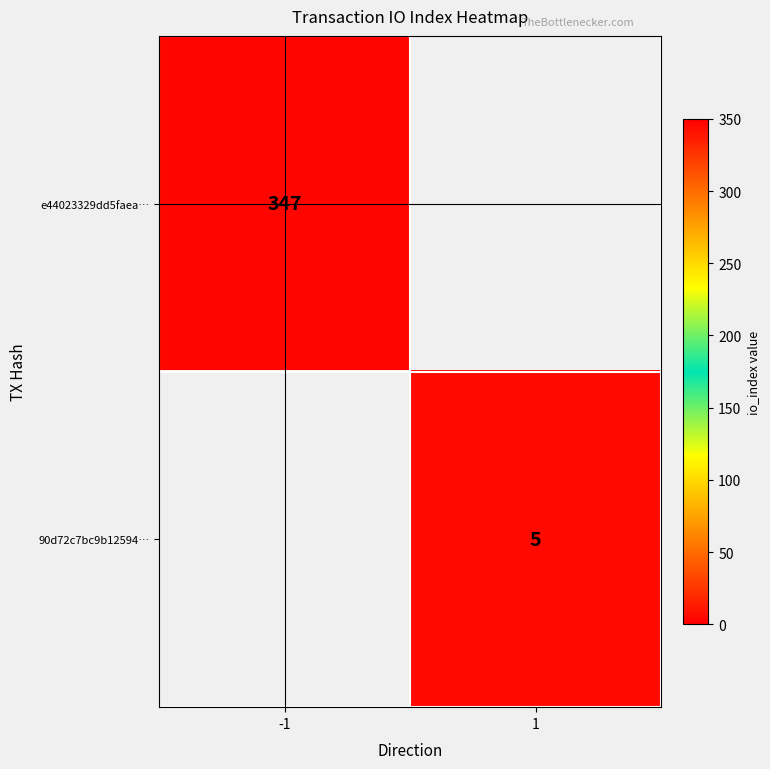

The value of e44023329dd5faea… at -1 is 125.6. True or false?

False